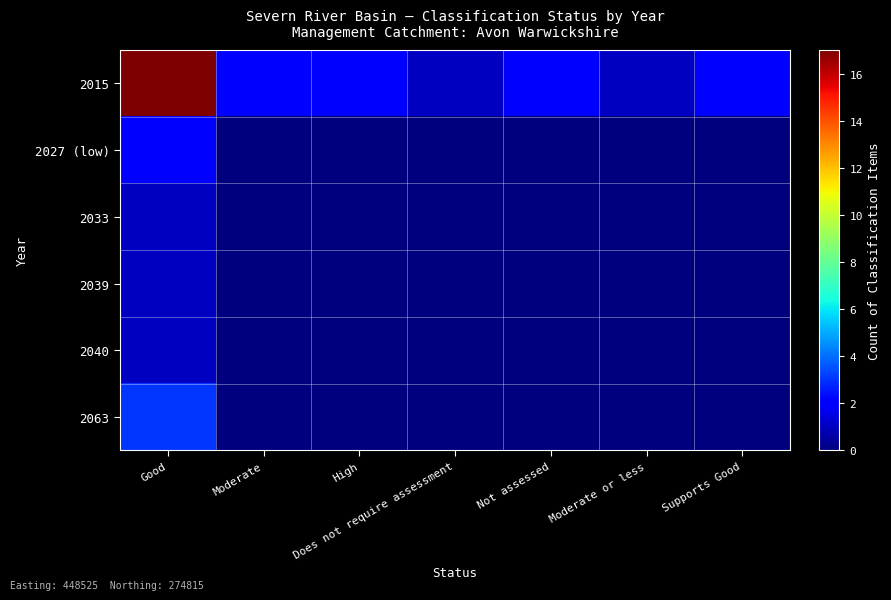

What is the difference between the highest and lowest values at High?

2